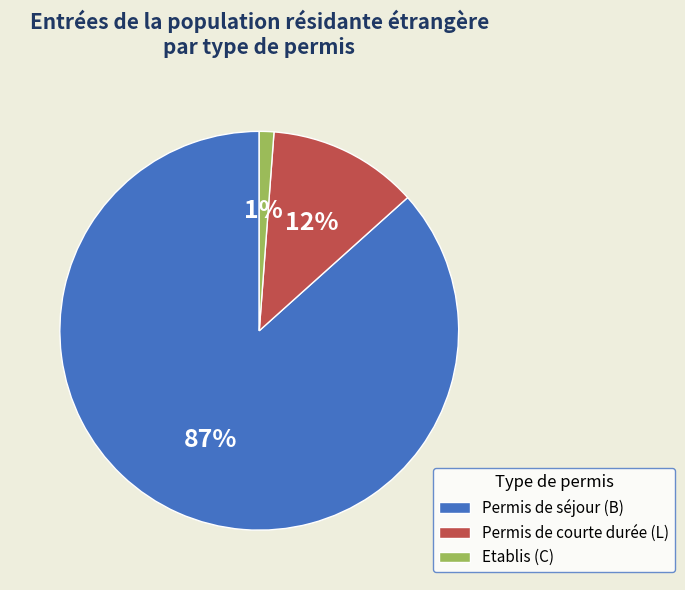

How many segments does this pie chart have?

3